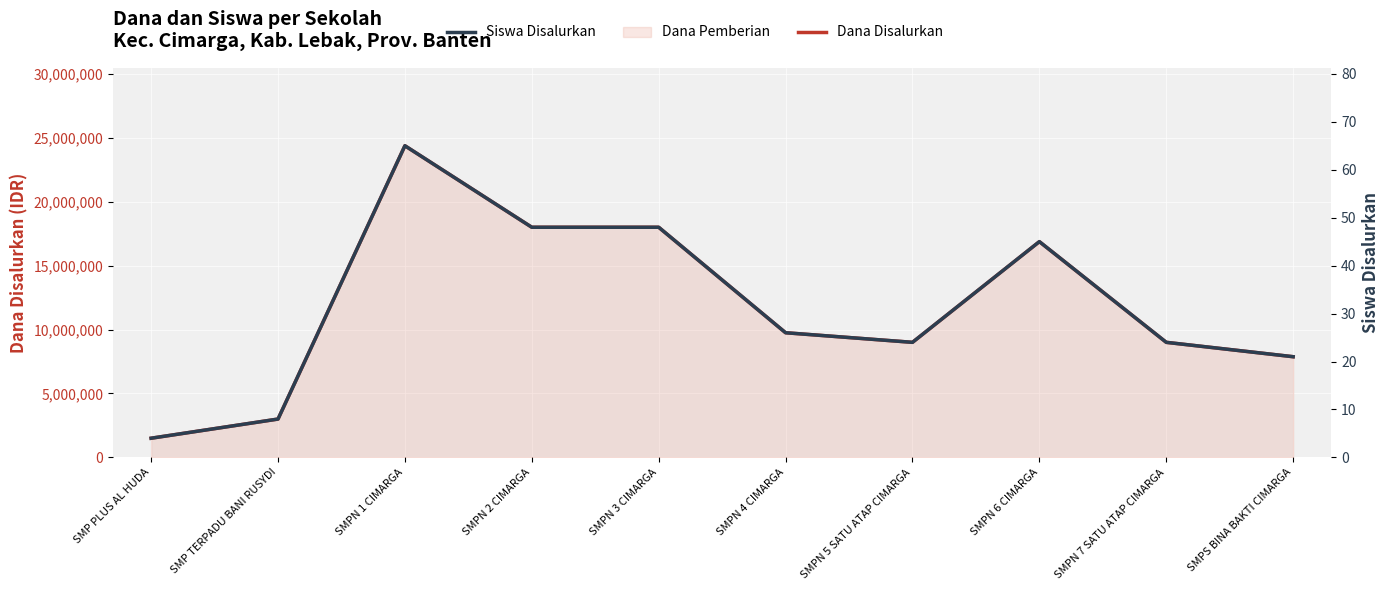

What is the maximum value shown in the chart?

24375000